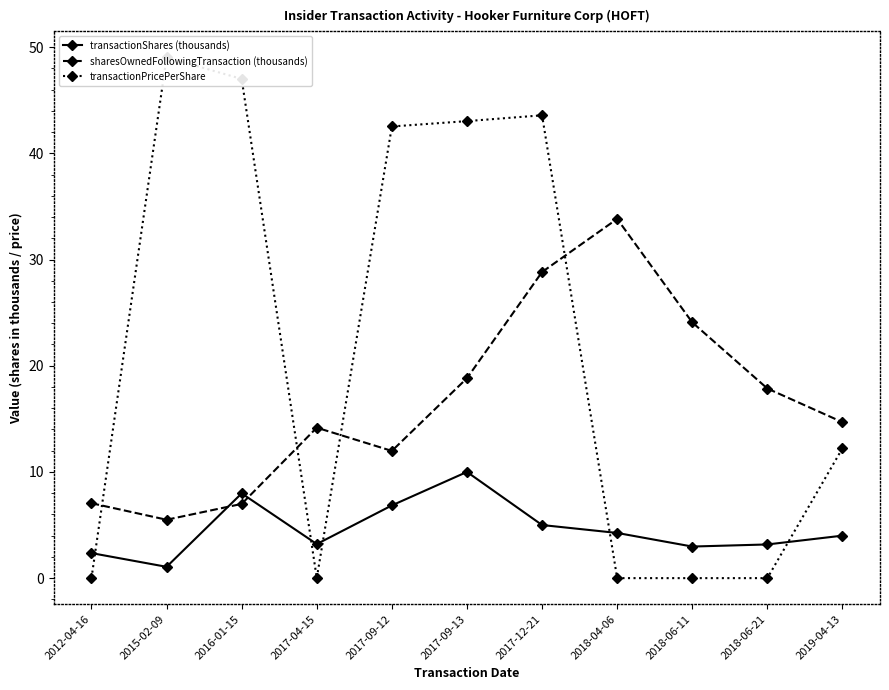

At which category does transactionShares (thousands) reach its first local peak?

2016-01-15